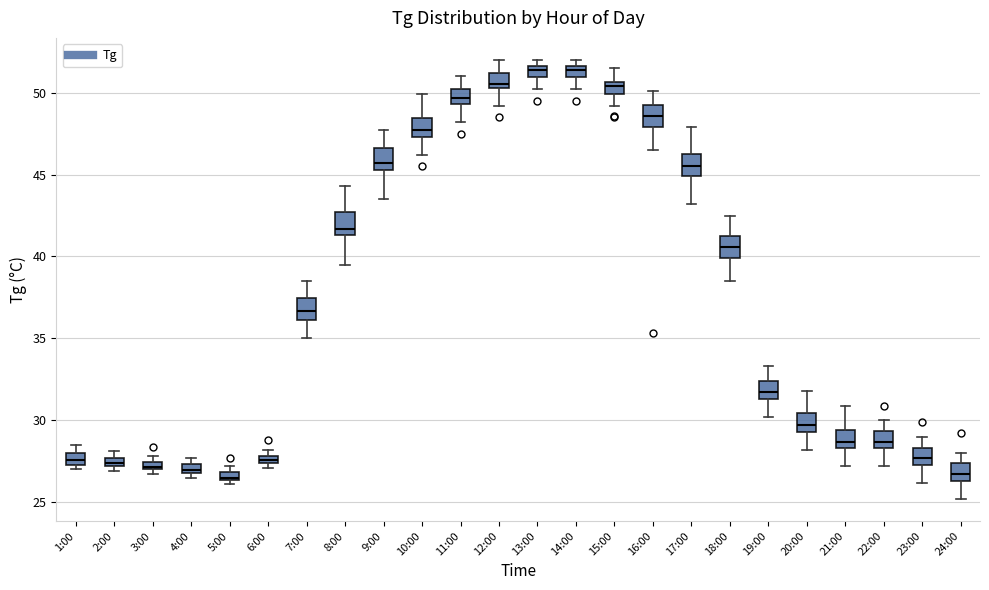

Where is the lower edge of the box for 22:00 on the y-axis? The values are not printed on the chart, so give them approximately, as read against the axis.

28.5